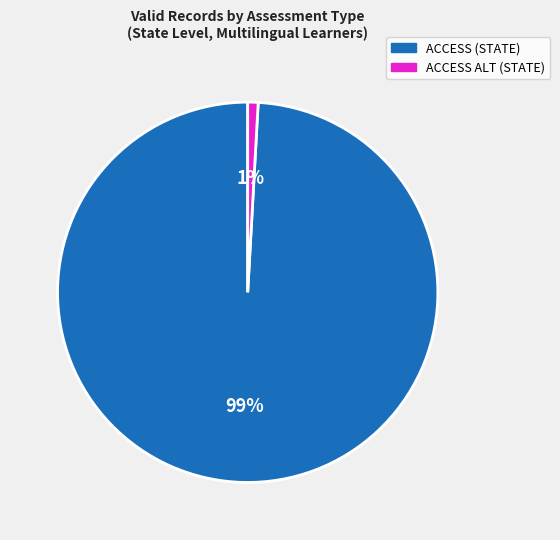

The ACCESS ALT (STATE) slice represents 1% of the pie. True or false?

True